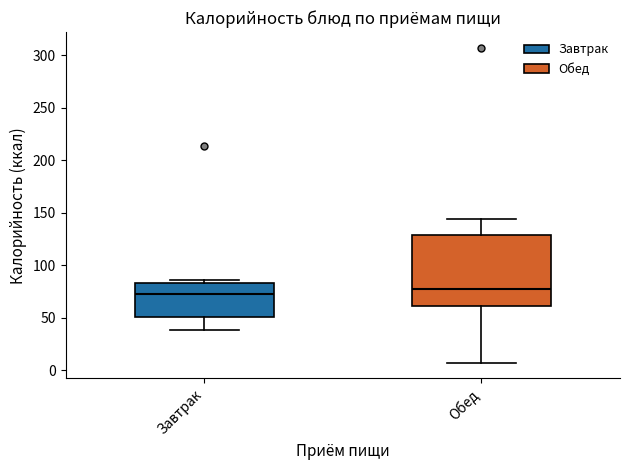

Which box is the tallest, from its lower edge to its upper edge?

Обед